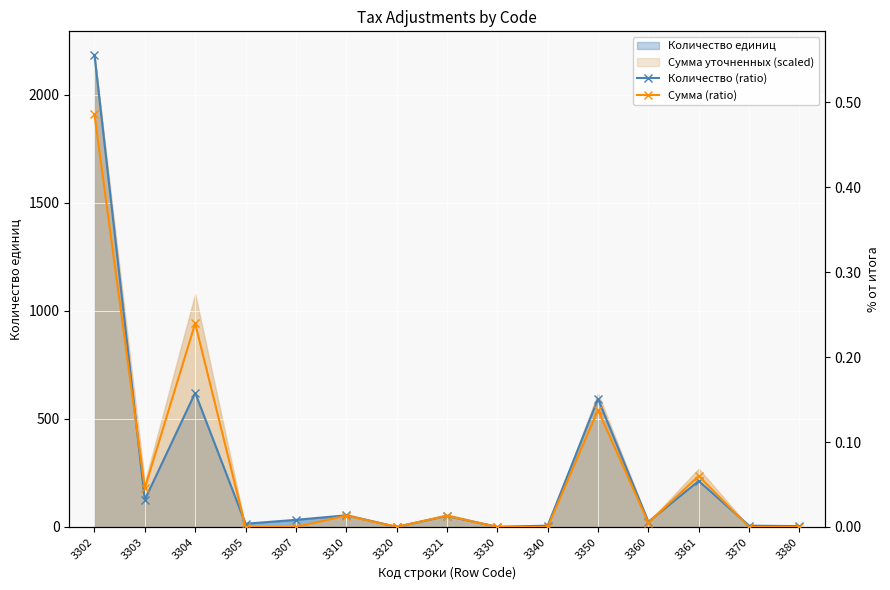

How many intersections are there between Сумма (ratio) and Количество (ratio)?

6